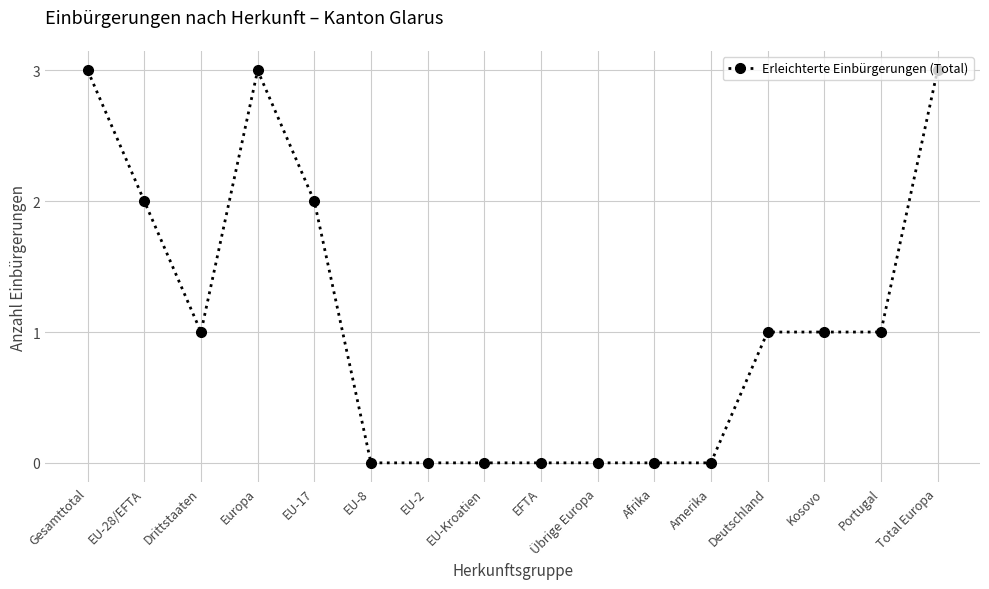

Is it true that the value at Afrika is 2?

False